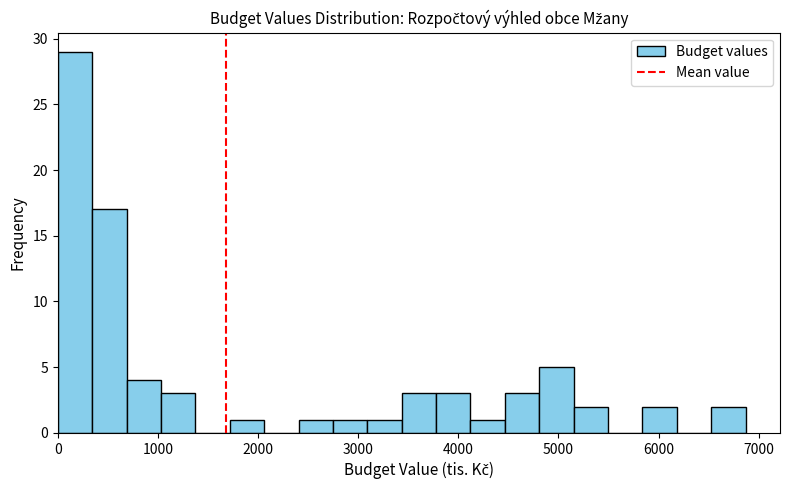

Around what value on the x-axis is the tallest bar? Give the approximate position of its centre, as read against the axis.

200